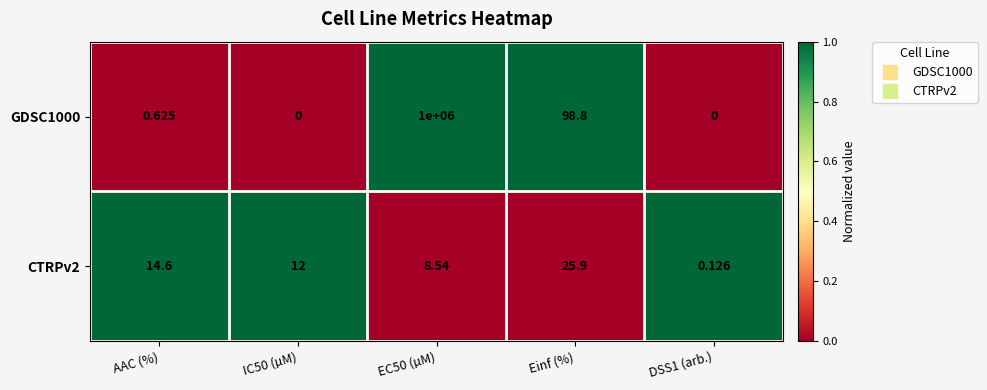

Which series has the largest range (max minus min)?

GDSC1000